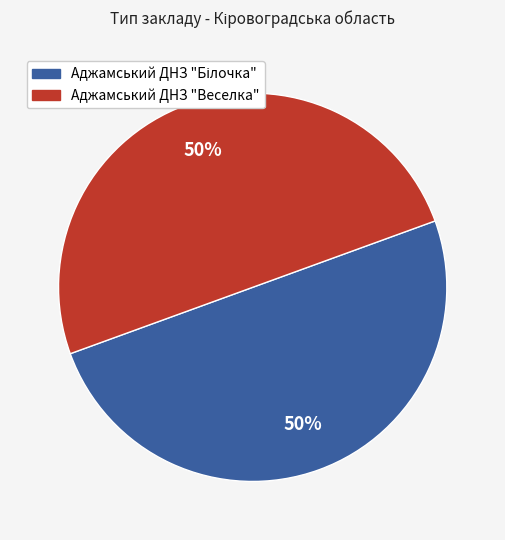

To the nearest percent, what percentage of the pie is Аджамський ДНЗ "Веселка"?

50%